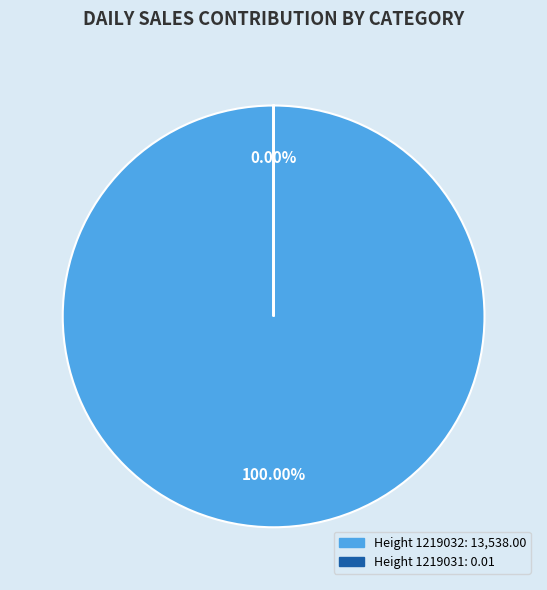

The 1219032 slice represents 100% of the pie. True or false?

True